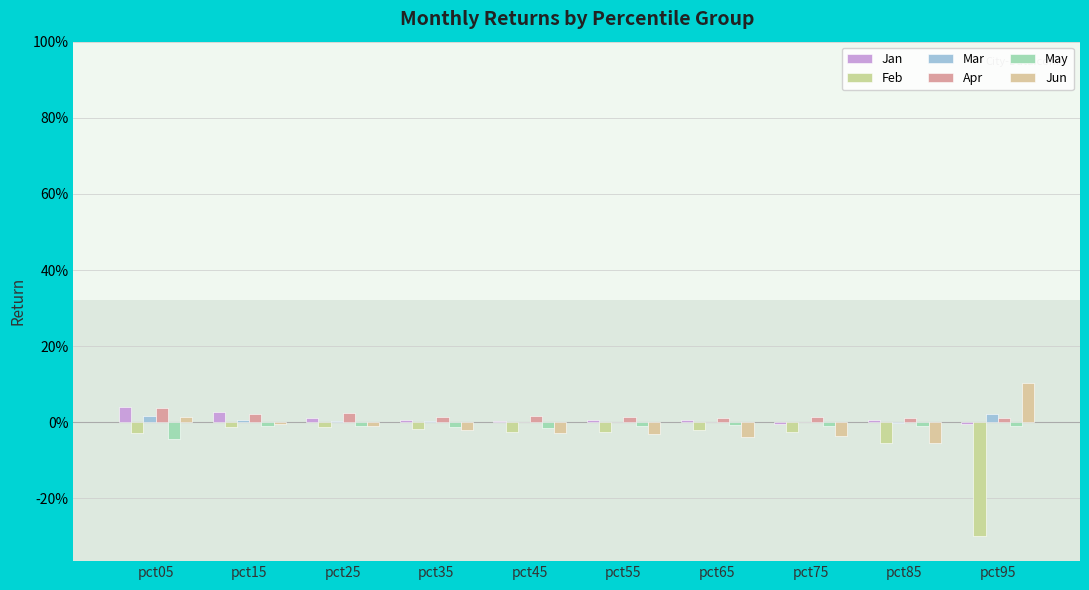

What is the difference between the maximum and minimum values in the Jun series?

0.2